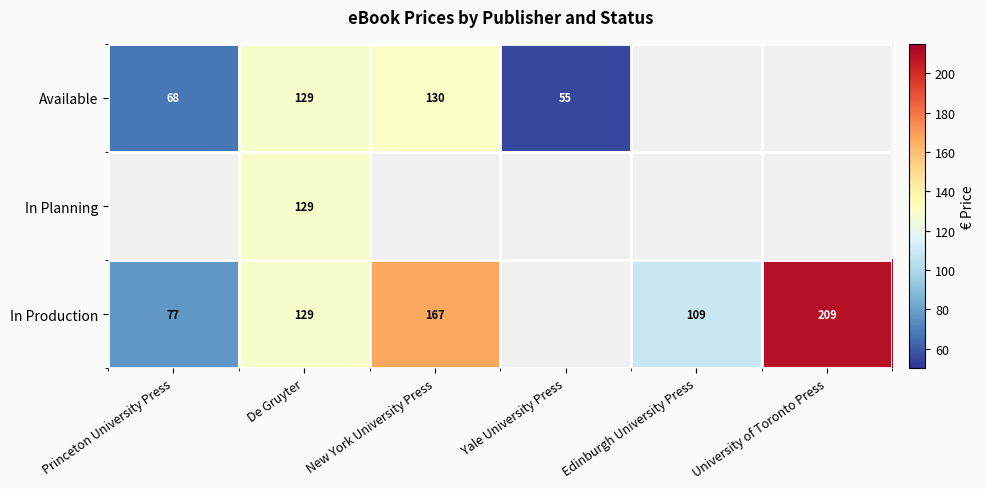

Is it true that Available equals 55.0 at Yale University Press?

True